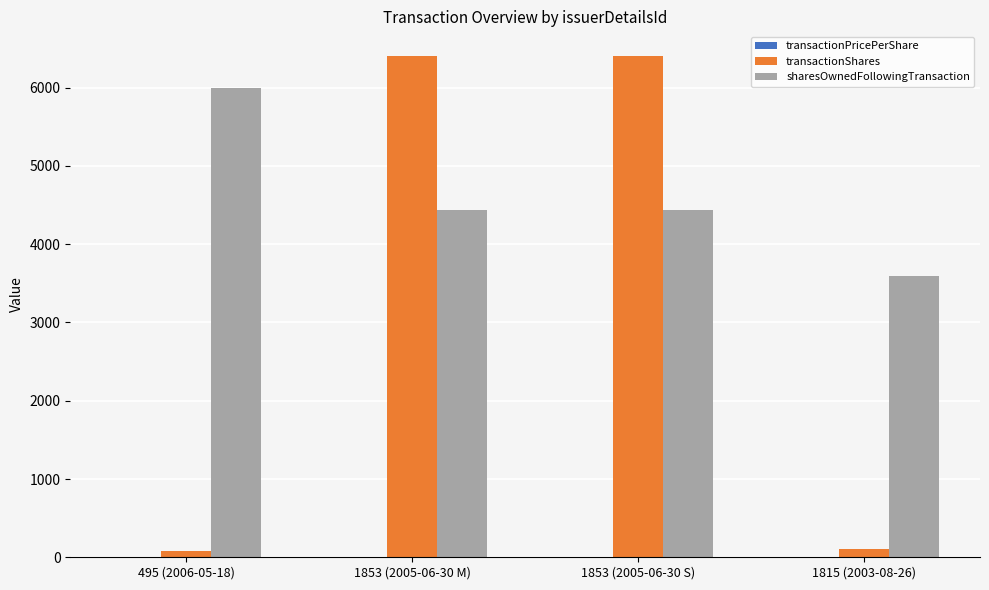

What is the greatest value displayed?

6400.0